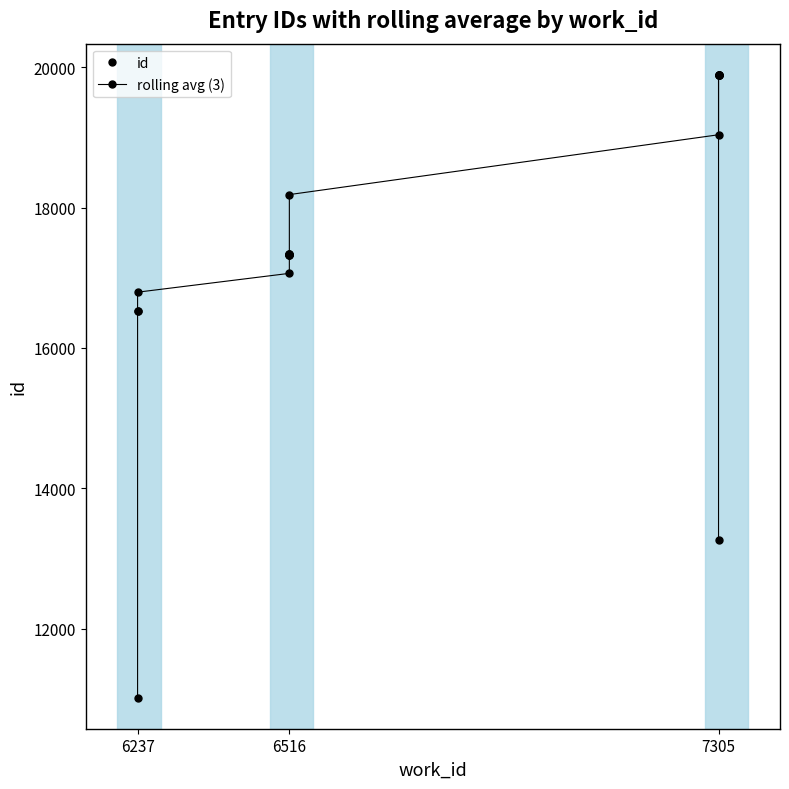

Is this an area chart (filled region under the line)?

No